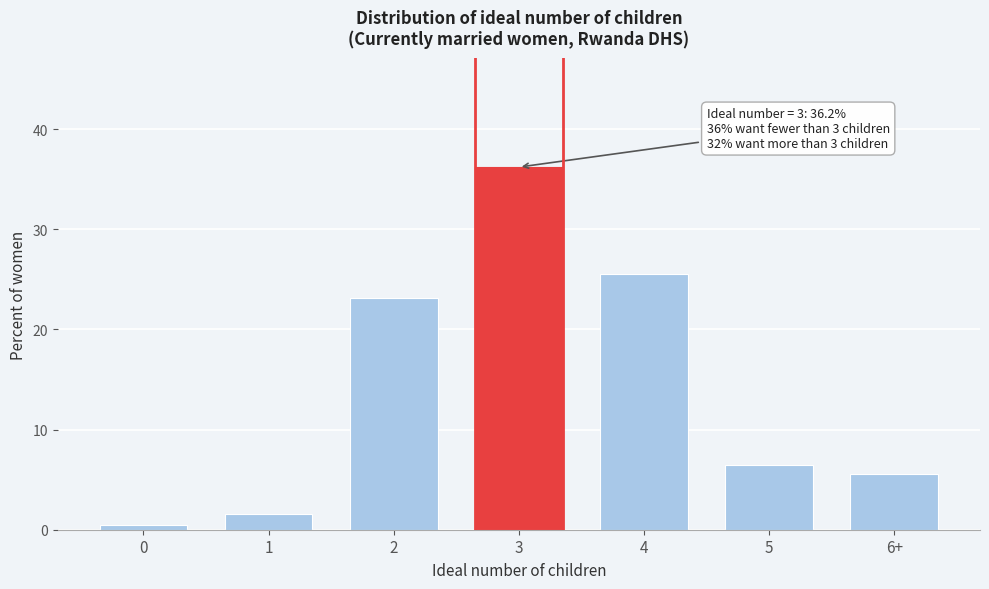

Reading right to left, transcribe all the data shown in this chart.

5.6	6.5	25.5	36.2	23.1	1.6	0.5